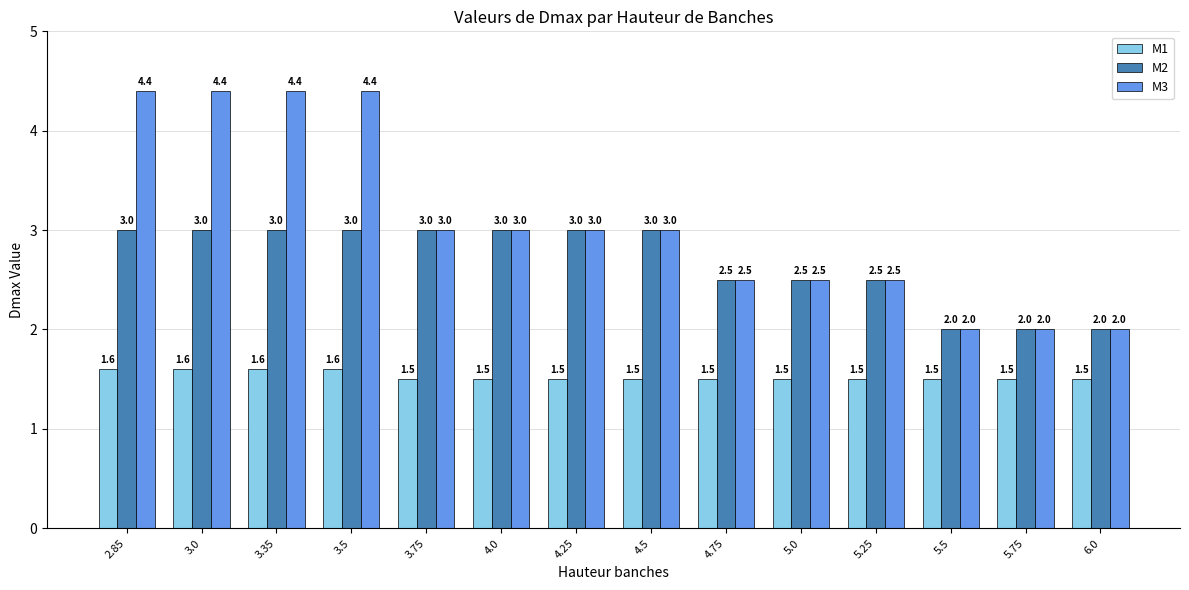

True or false: M3 has a value of 1.7 at 3.35.

False